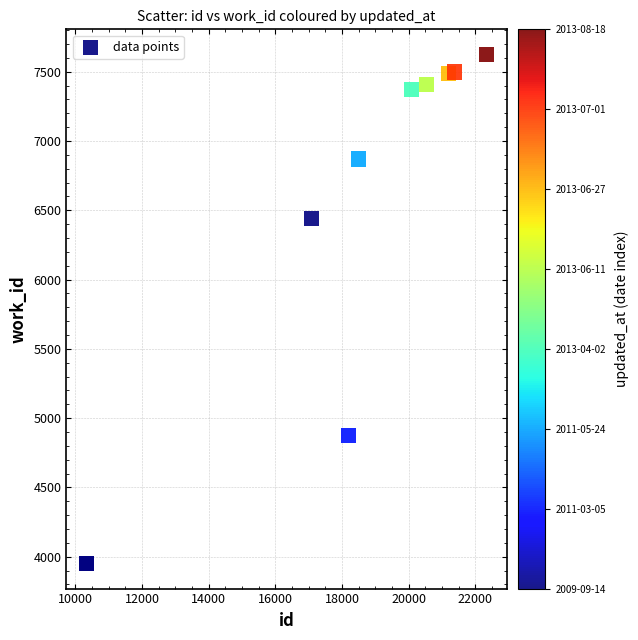

What Y value in the scatter plot is closest to 5787?

6440